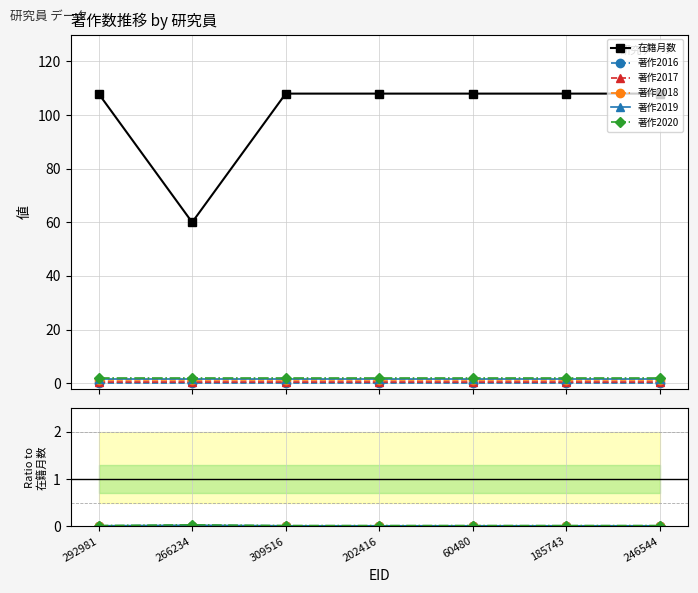

The value of 著作2018 at 309516 is 0.0. True or false?

True